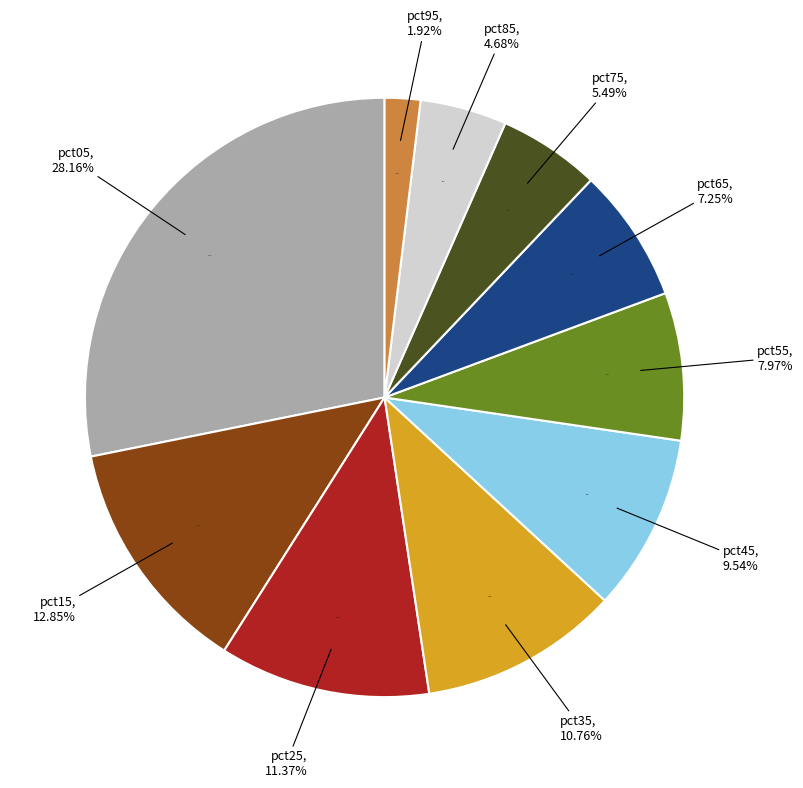

Between pct35 and pct05, which is larger?

pct05